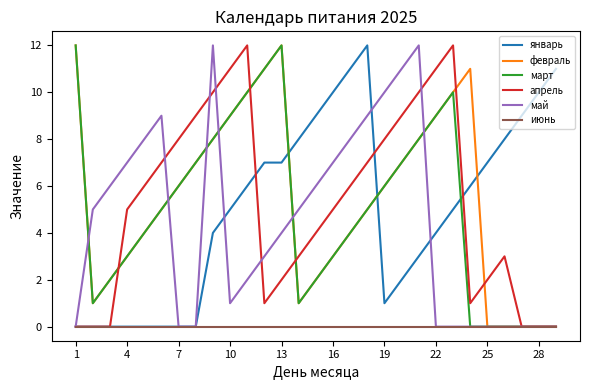

How many distinct data groups are displayed?

6